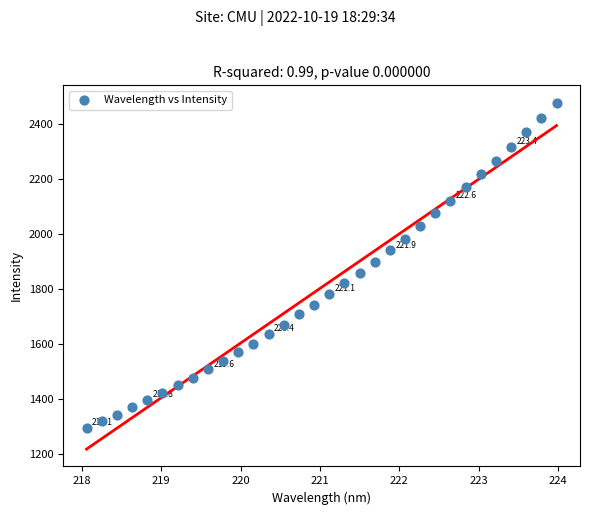

What is the range of X values (max minus min)?

5.9